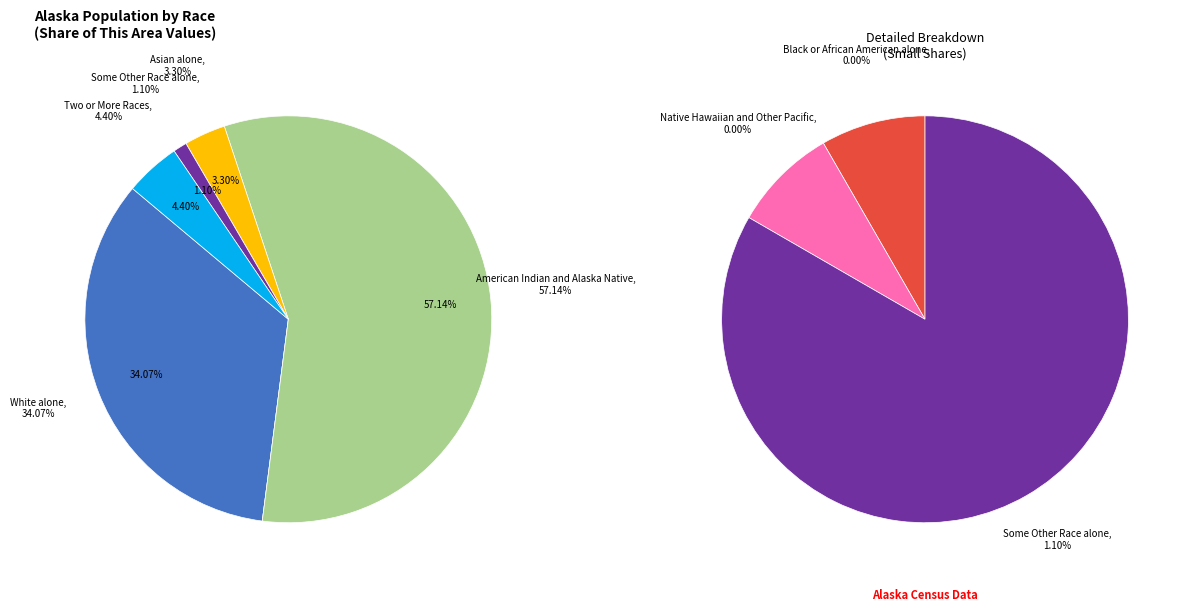

Count the number of slices in the pie.

7